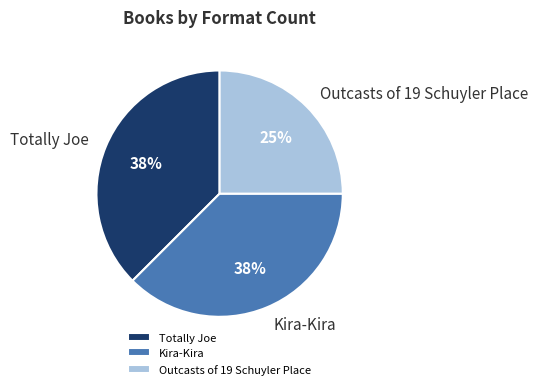

To the nearest percent, what percentage of the pie is Outcasts of 19 Schuyler Place?

25%